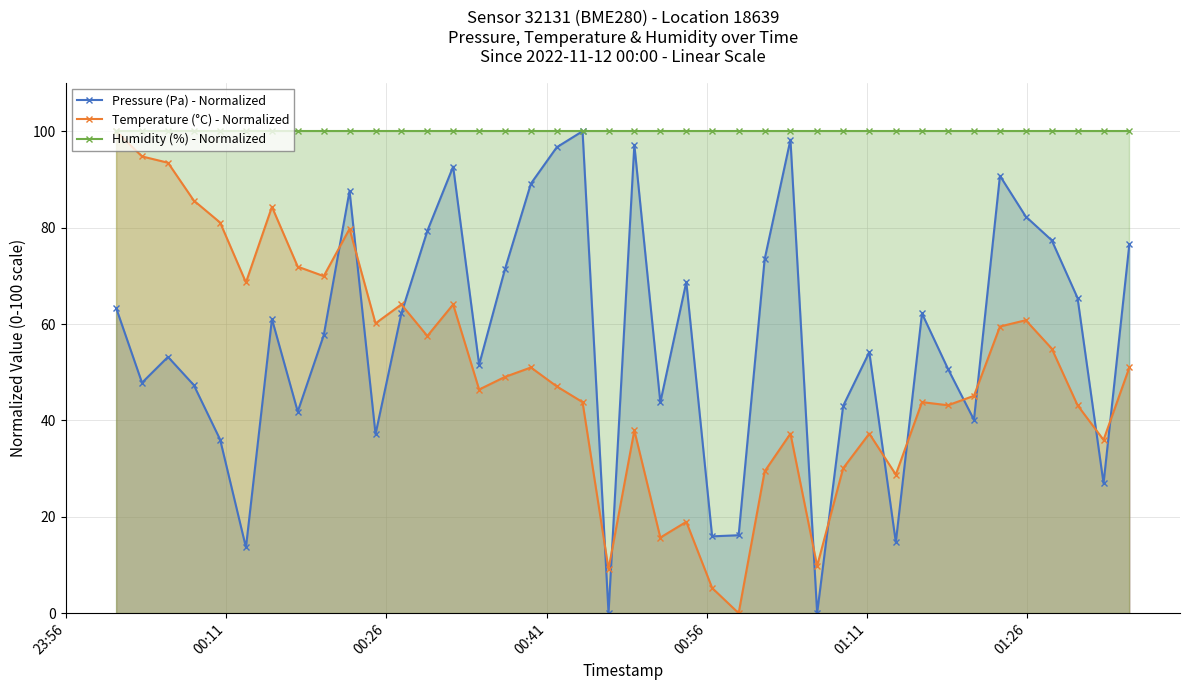

True or false: Pressure (Pa) - Normalized and Temperature (°C) - Normalized cross at least once.

True